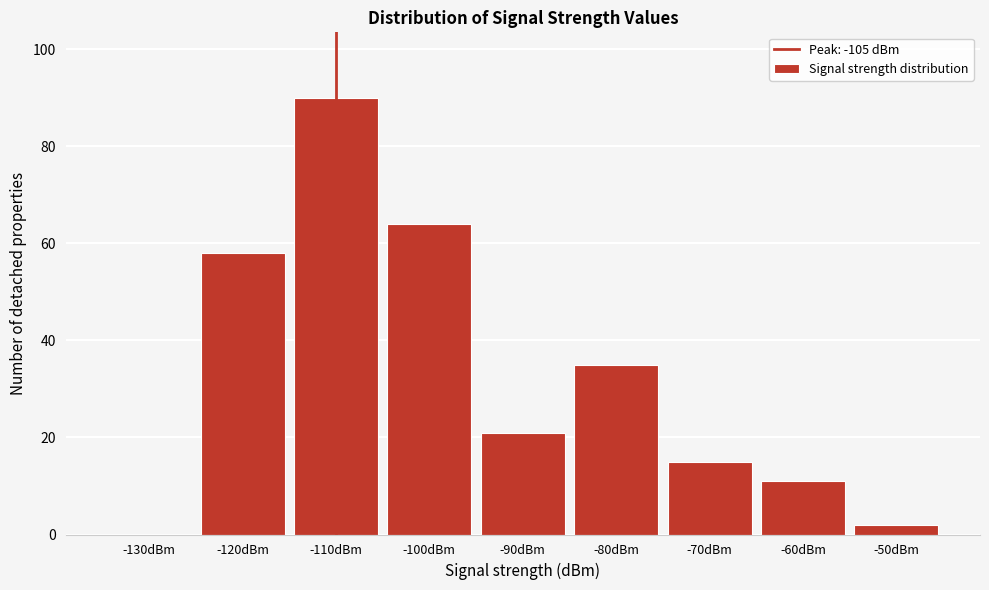

Reading left to right, extract all data points from this chart.

-130dBm=0	-120dBm=58	-110dBm=90	-100dBm=64	-90dBm=21	-80dBm=35	-70dBm=15	-60dBm=11	-50dBm=2